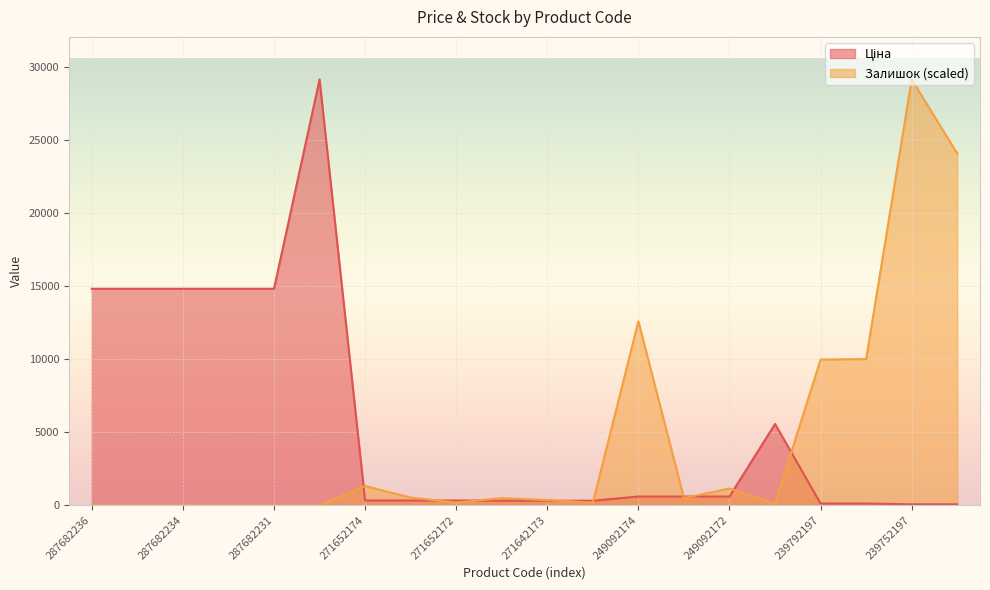

At which category is the sum across all series the highest?

239752197